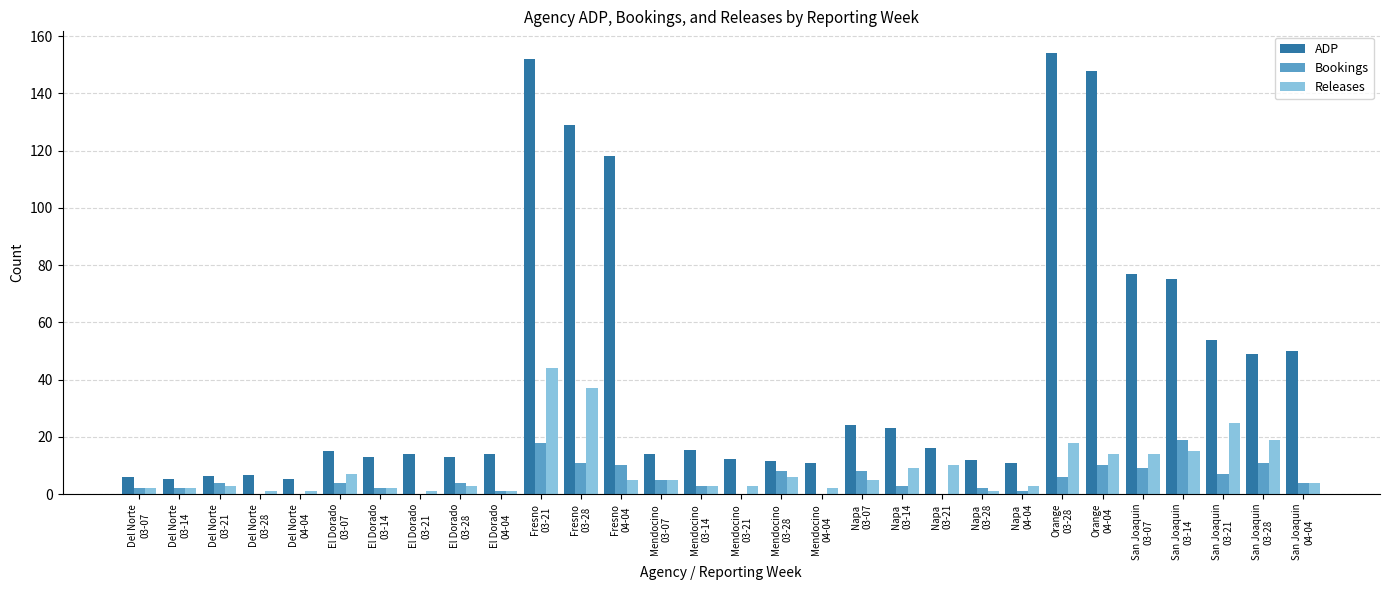

What is the sum of all ADP values?

1255.0